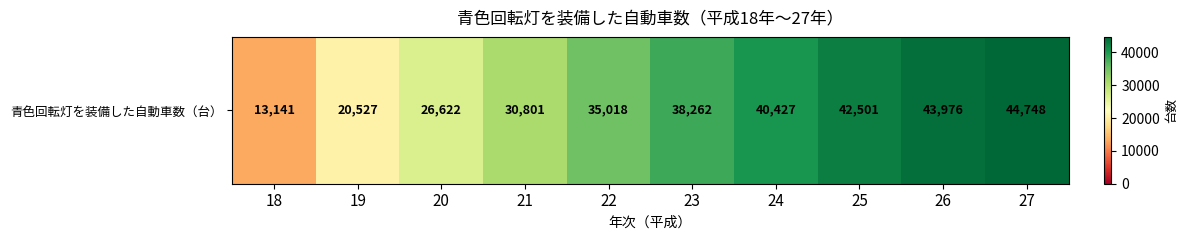

Count the number of data series in this chart.

1